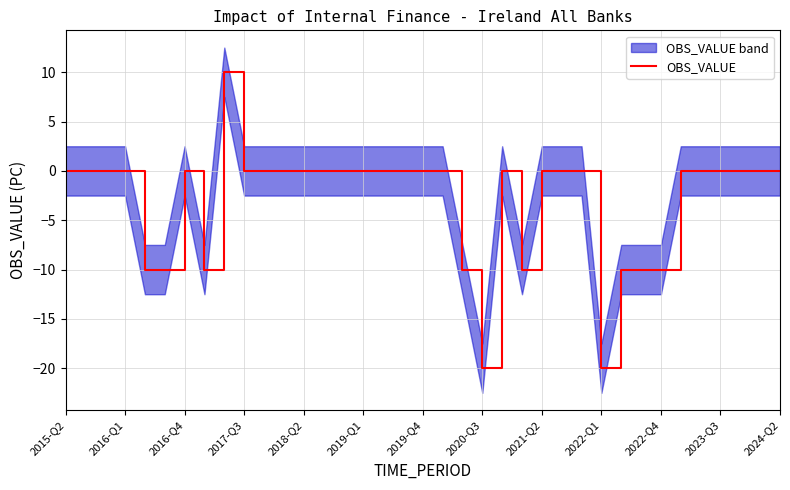

Does the chart have visible grid lines?

Yes